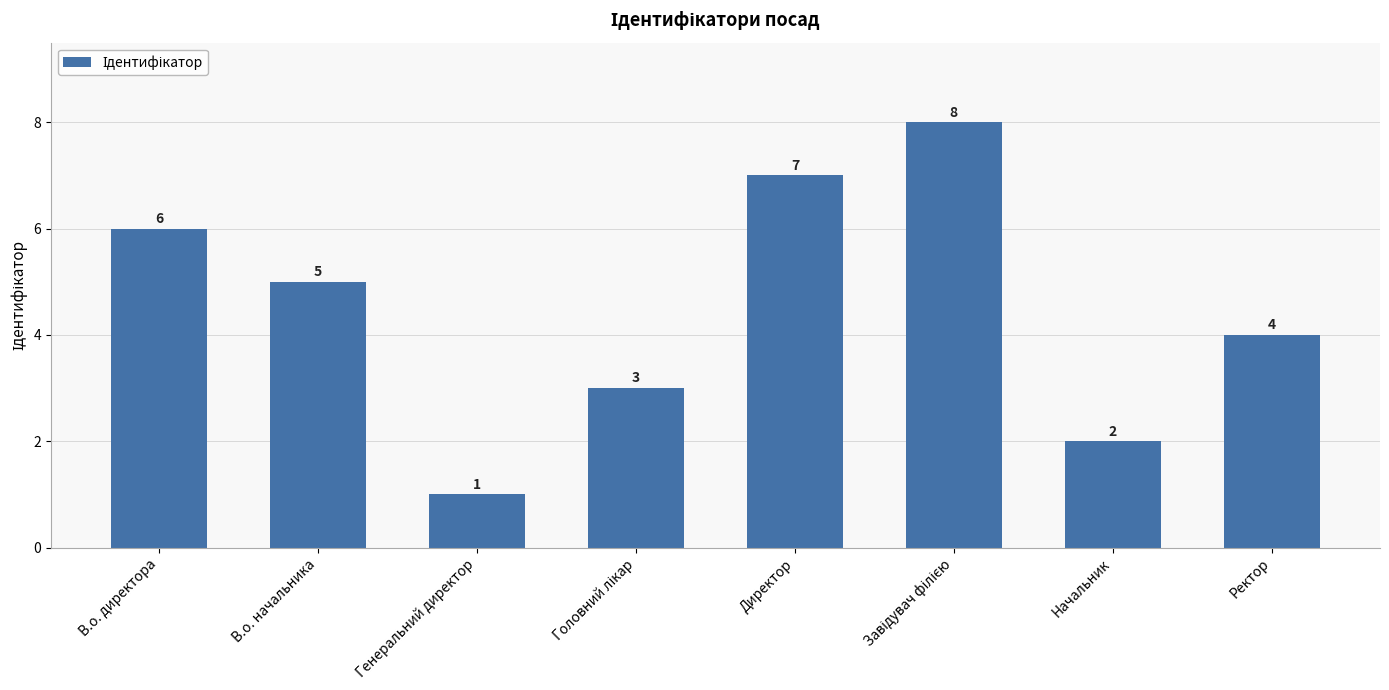

What is the greatest value displayed?

8